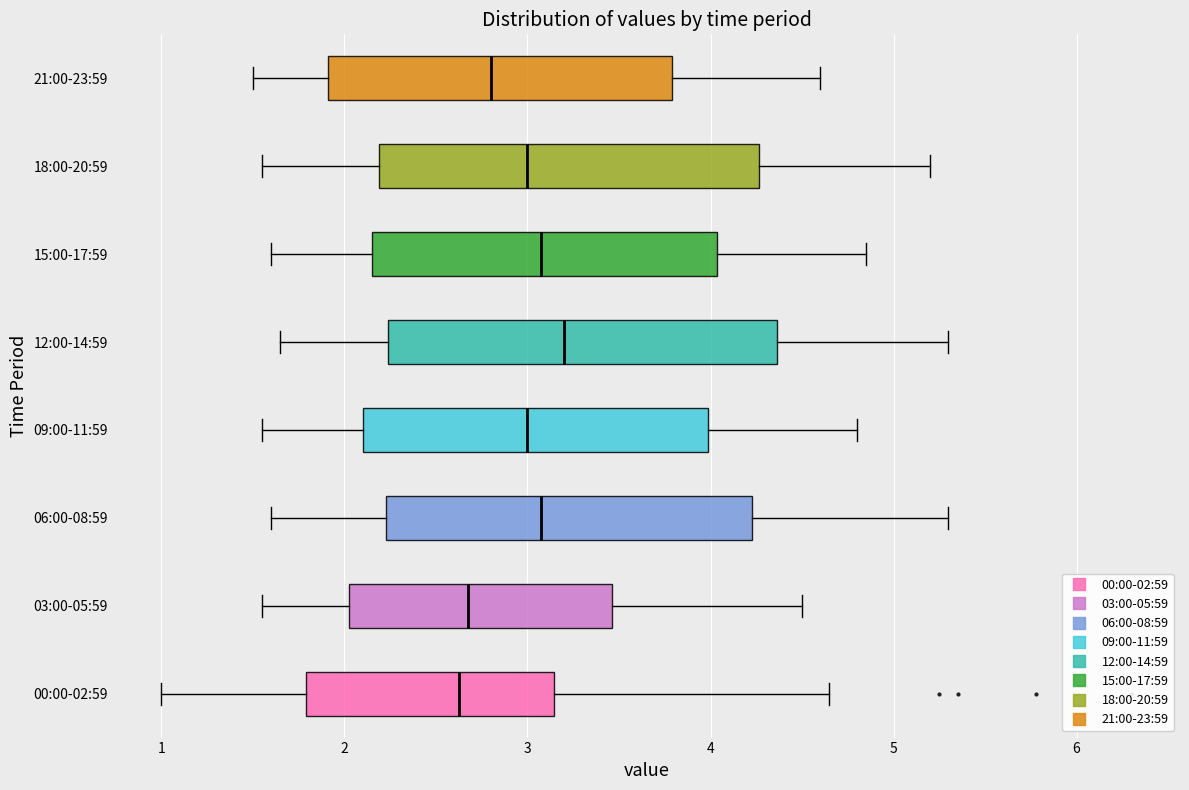

Reading bottom to top, transcribe this box plot: for each box, give where its median line is, the range the box spans, and where its two whiskers end, as read against the x-axis. The values are not printed on the chart, so give them approximately, as read against the axis.

00:00-02:59: median 2.6, box 1.8 to 3.1, whiskers 1.0 to 4.7
03:00-05:59: median 2.7, box 2.0 to 3.5, whiskers 1.6 to 4.5
06:00-08:59: median 3.1, box 2.2 to 4.2, whiskers 1.6 to 5.3
09:00-11:59: median 3.0, box 2.1 to 4.0, whiskers 1.6 to 4.8
12:00-14:59: median 3.2, box 2.2 to 4.4, whiskers 1.7 to 5.3
15:00-17:59: median 3.1, box 2.2 to 4.0, whiskers 1.6 to 4.9
18:00-20:59: median 3.0, box 2.2 to 4.3, whiskers 1.6 to 5.2
21:00-23:59: median 2.8, box 1.9 to 3.8, whiskers 1.5 to 4.6